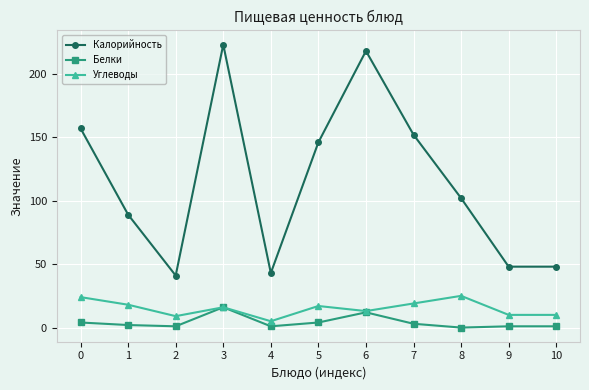

What is the total value across all series at 3?

255